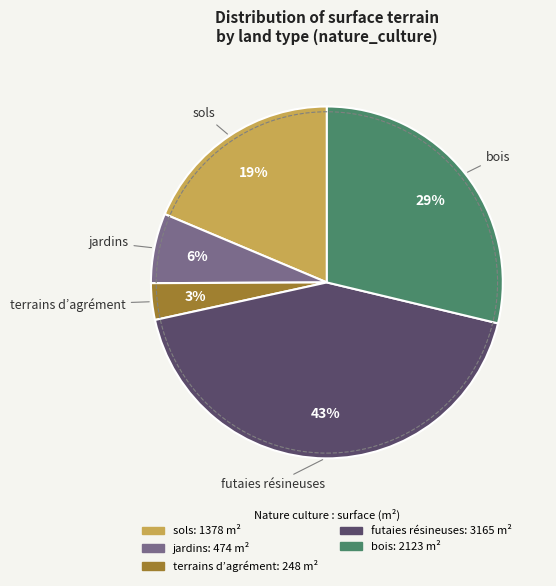

How many slices are in this pie chart?

5